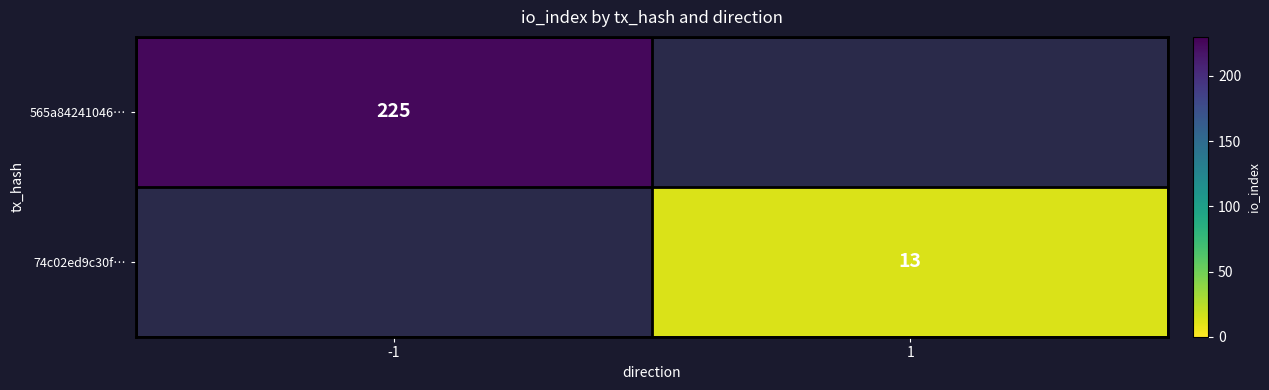

The 565a84241046… series shows 225 at -1. True or false?

True